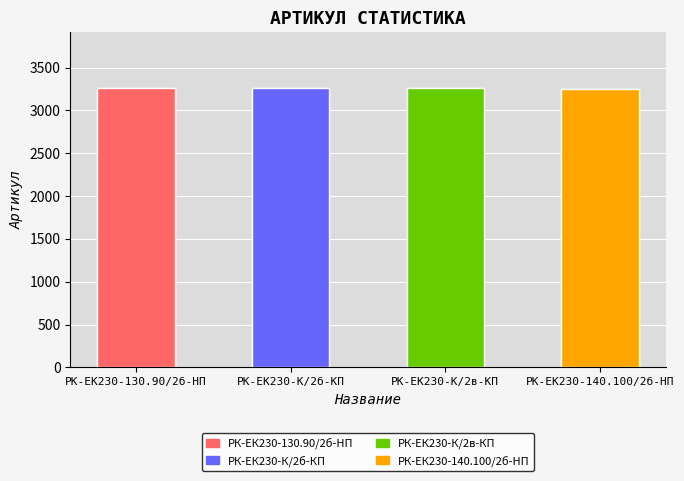

Approximately how many times larger is the value at РК-ЕК230-130.90/2б-HП compared to РК-ЕК230-140.100/2б-HП?

1.0